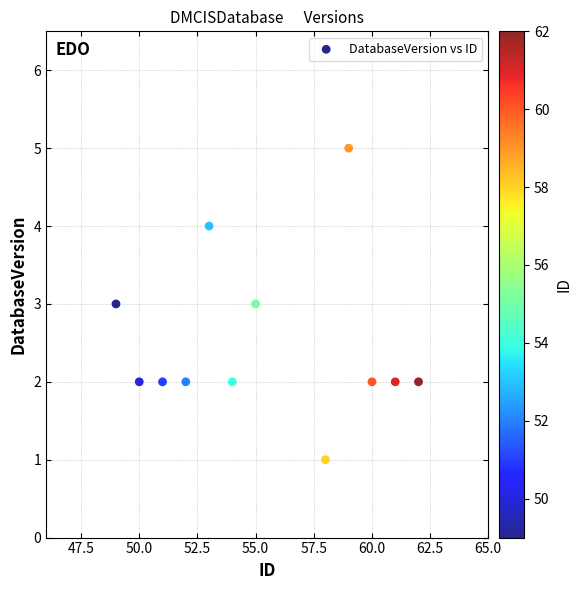

What is the average X value?

55